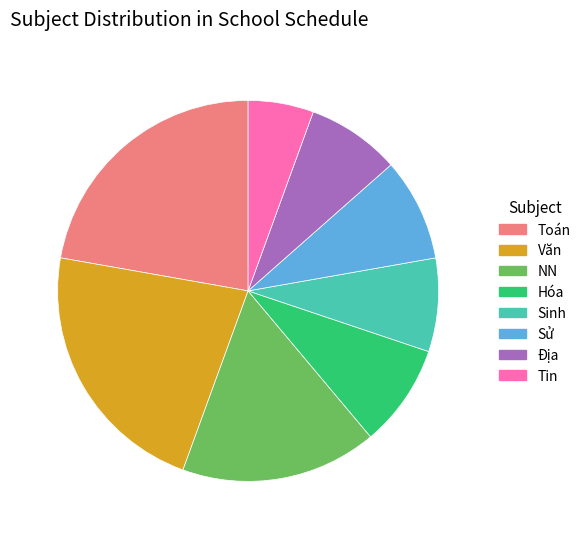

What is the smallest slice in the pie chart?

Tin